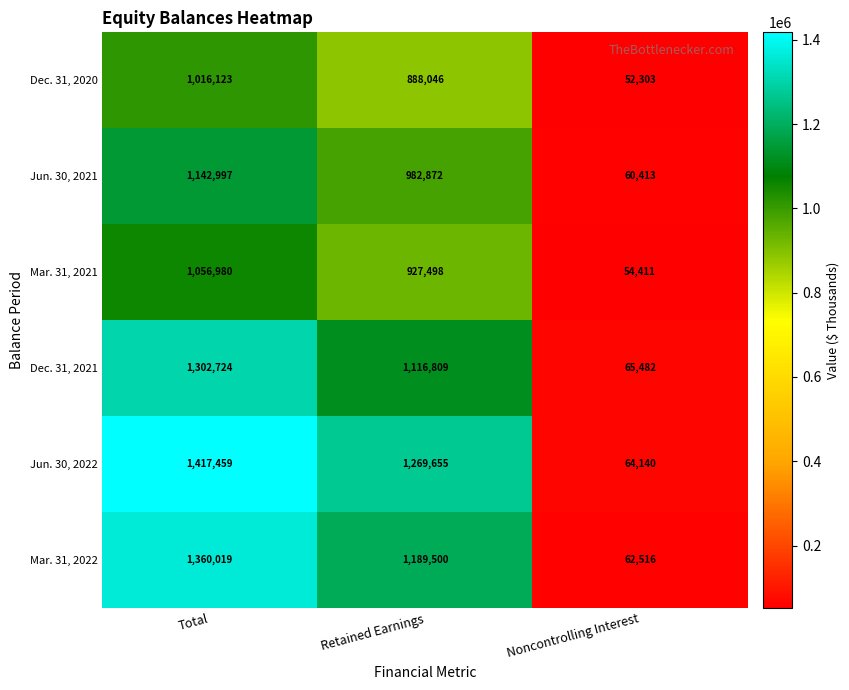

What is the minimum value for Dec. 31, 2020?

52303